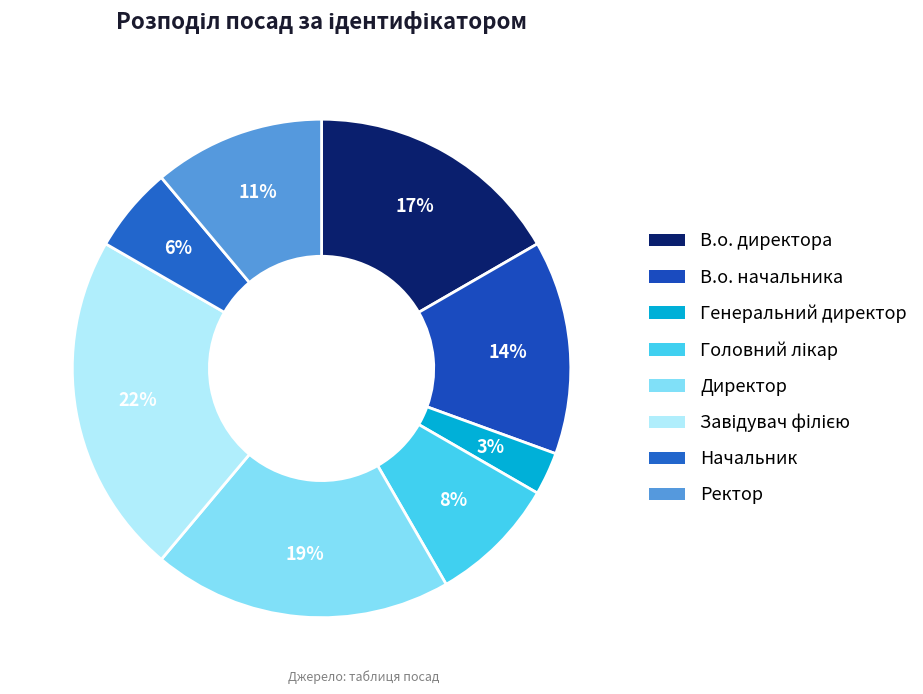

Which slice is the largest?

Завідувач філією